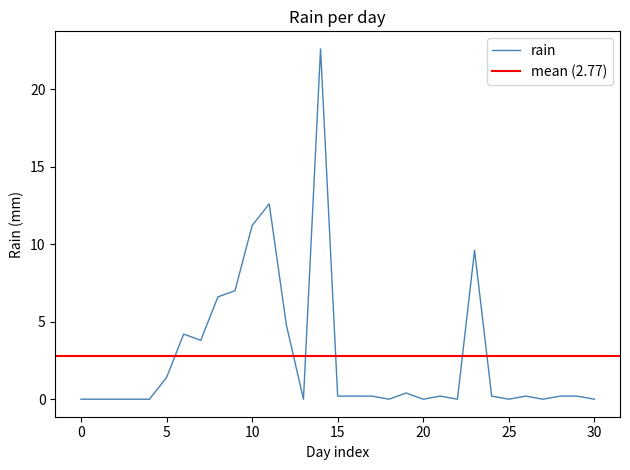

How many values exceed 0?

19